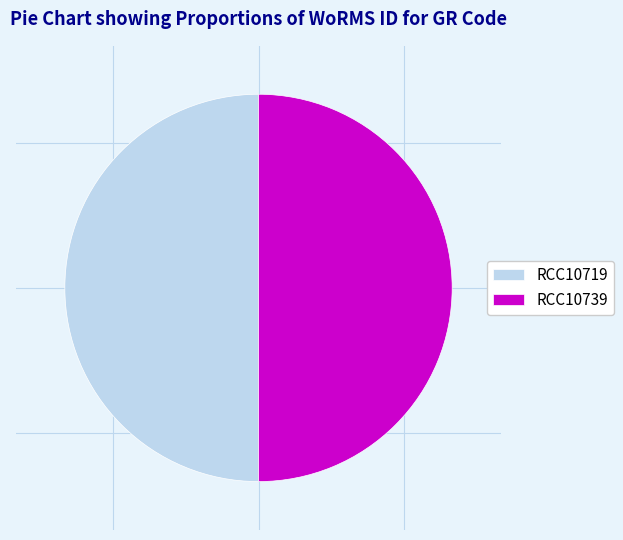

Is the sum of RCC10719 and RCC10739 greater than half?

Yes